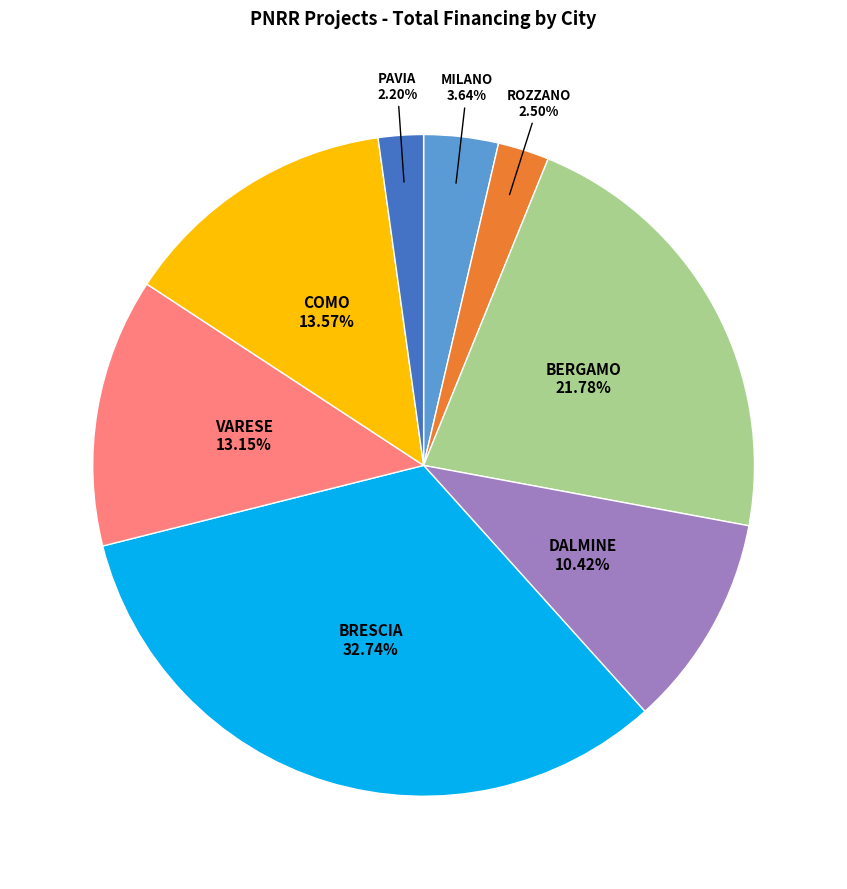

How many segments does this pie chart have?

8